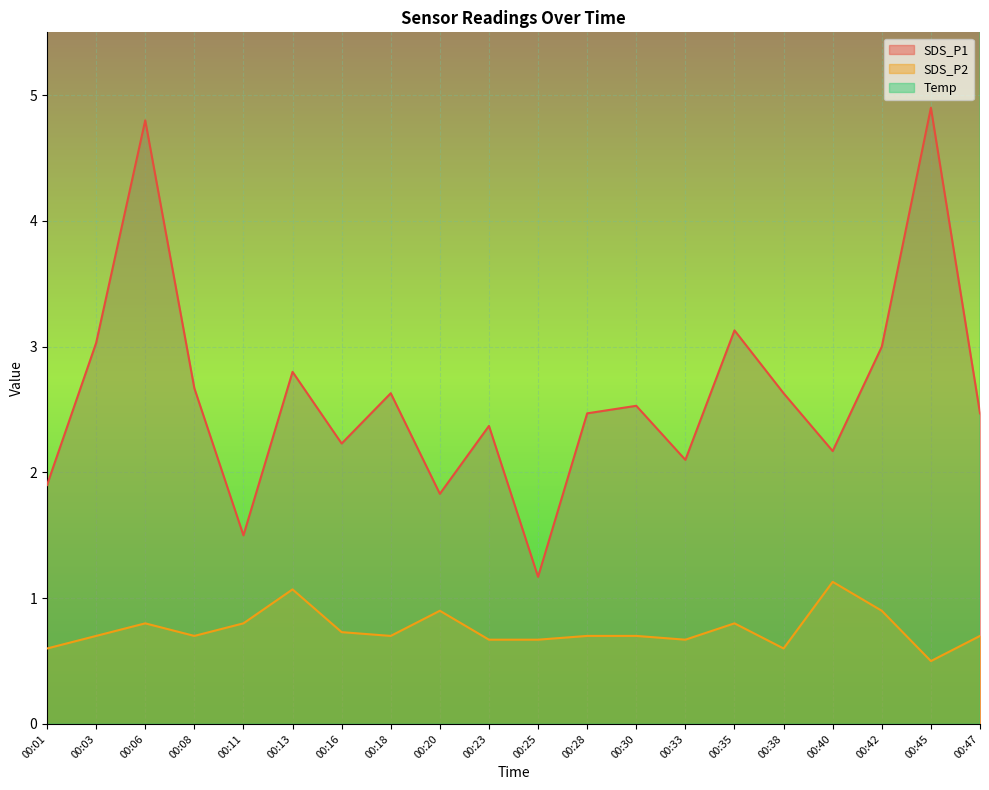

True or false: Temp and SDS_P2 intersect in this chart.

False